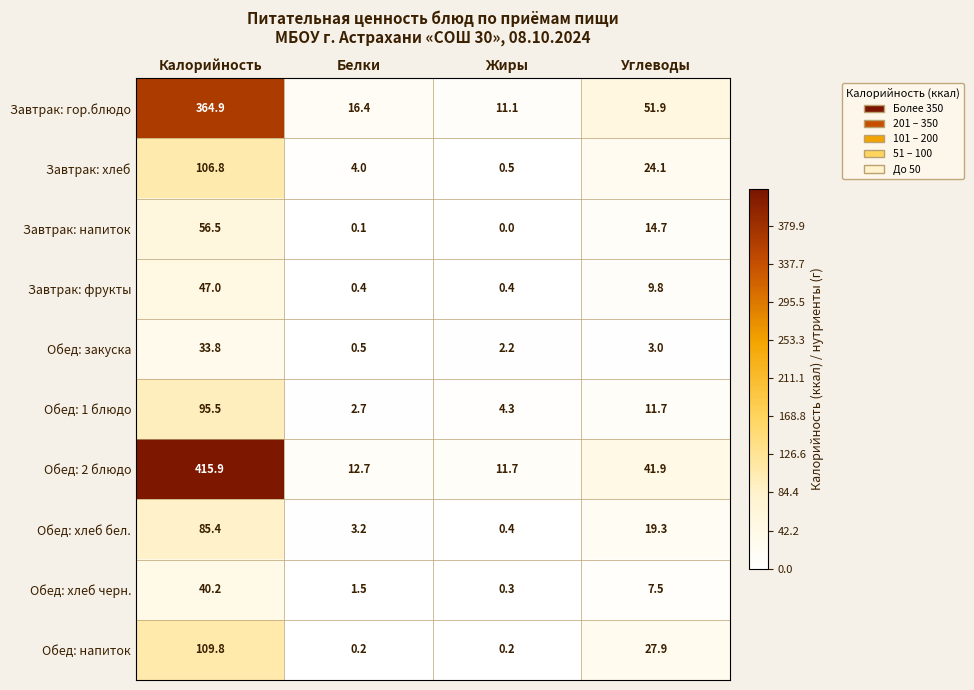

The Завтрак: напиток series shows -30.7 at Жиры. True or false?

False